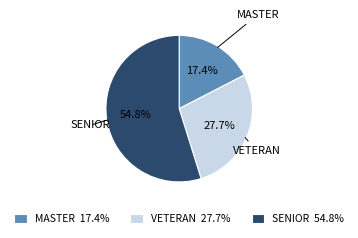

Rank the categories by value from highest to lowest.

SENIOR 54.8%, VETERAN 27.7%, MASTER 17.4%